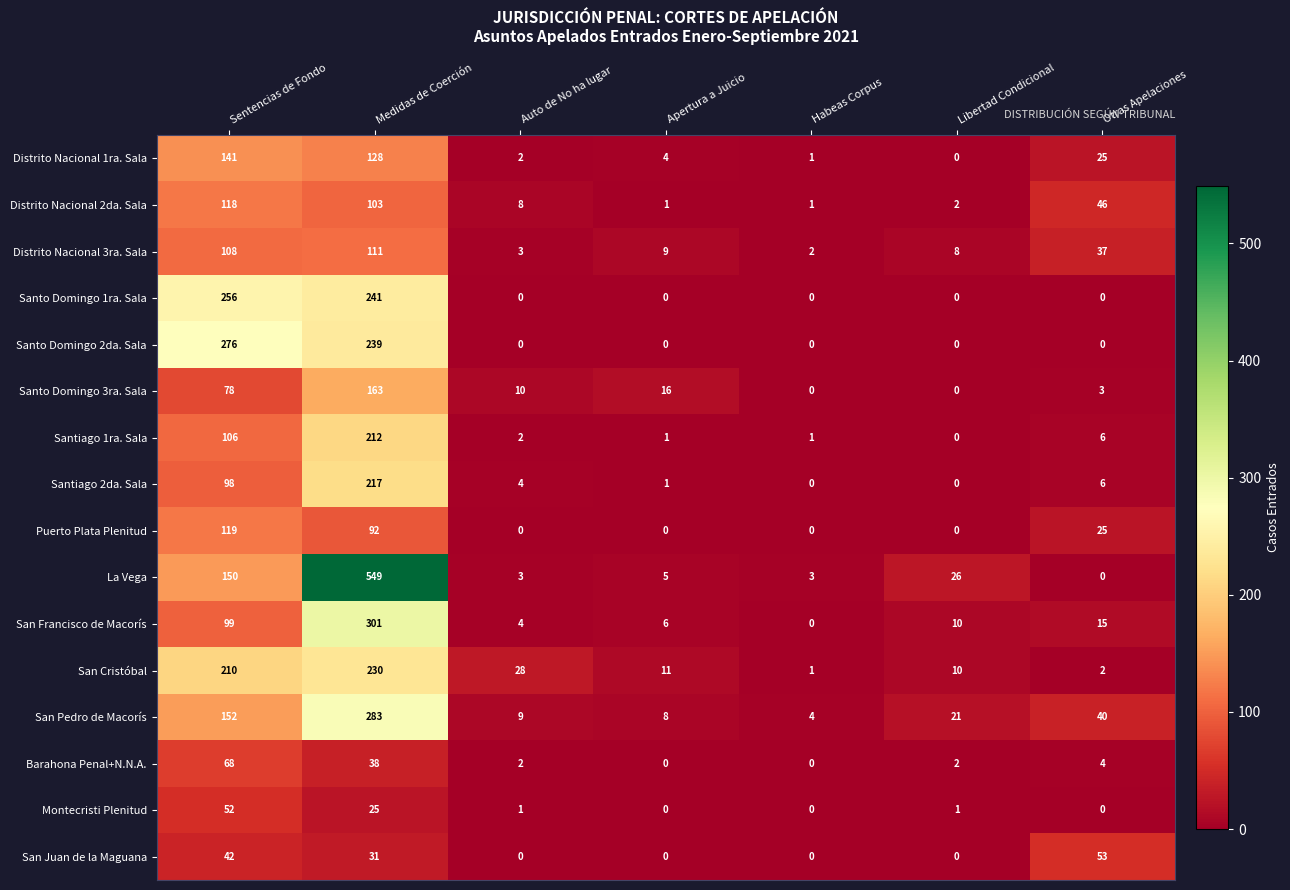

What is the maximum value shown in the chart?

549